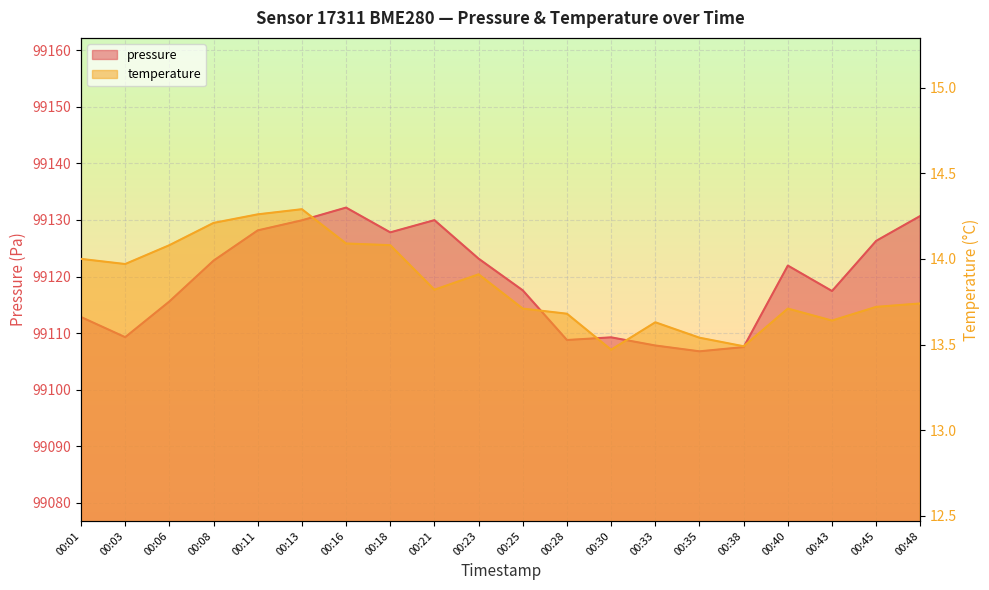

At 00:16, list the series in order from largest to smallest.

pressure, temperature